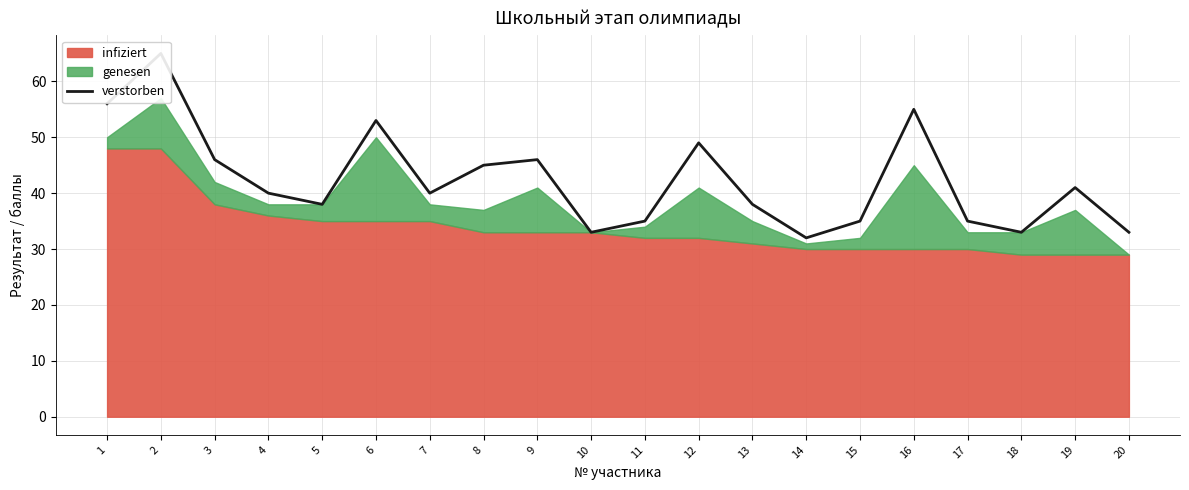

Approximately how many times larger is the value at 14 compared to 15?

0.9